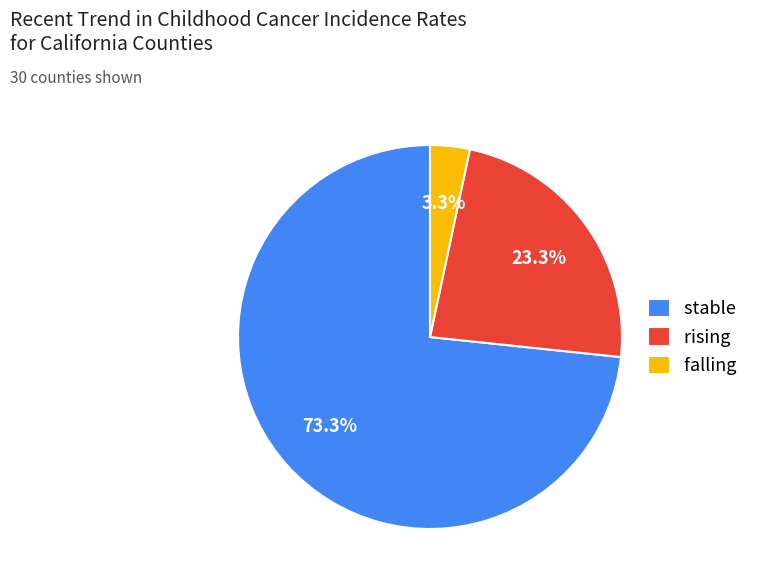

What percentage is the rising slice, to the nearest percent?

23%